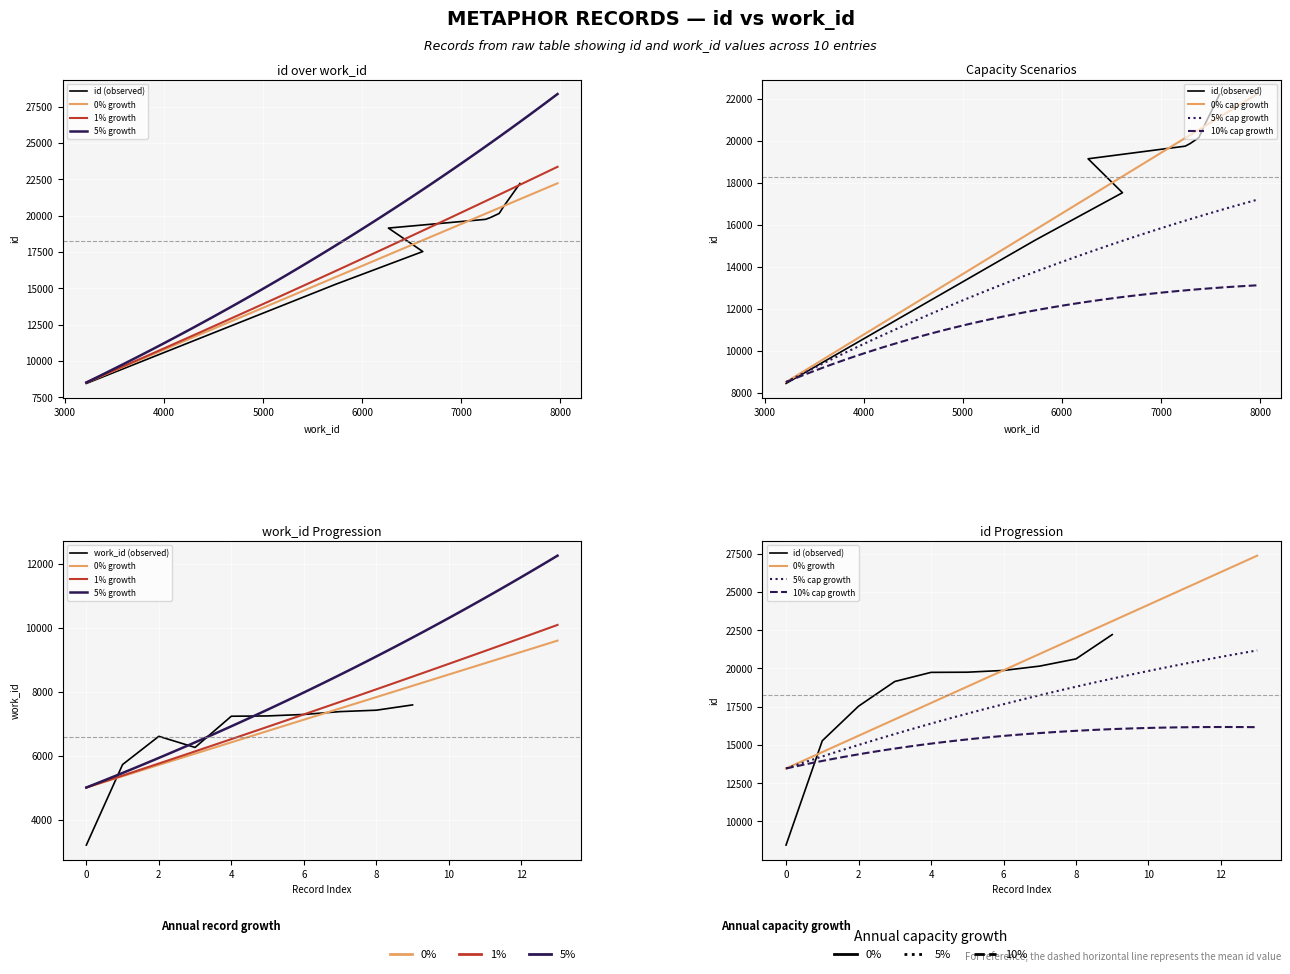

What is the label of the 2nd point from the right?

7426